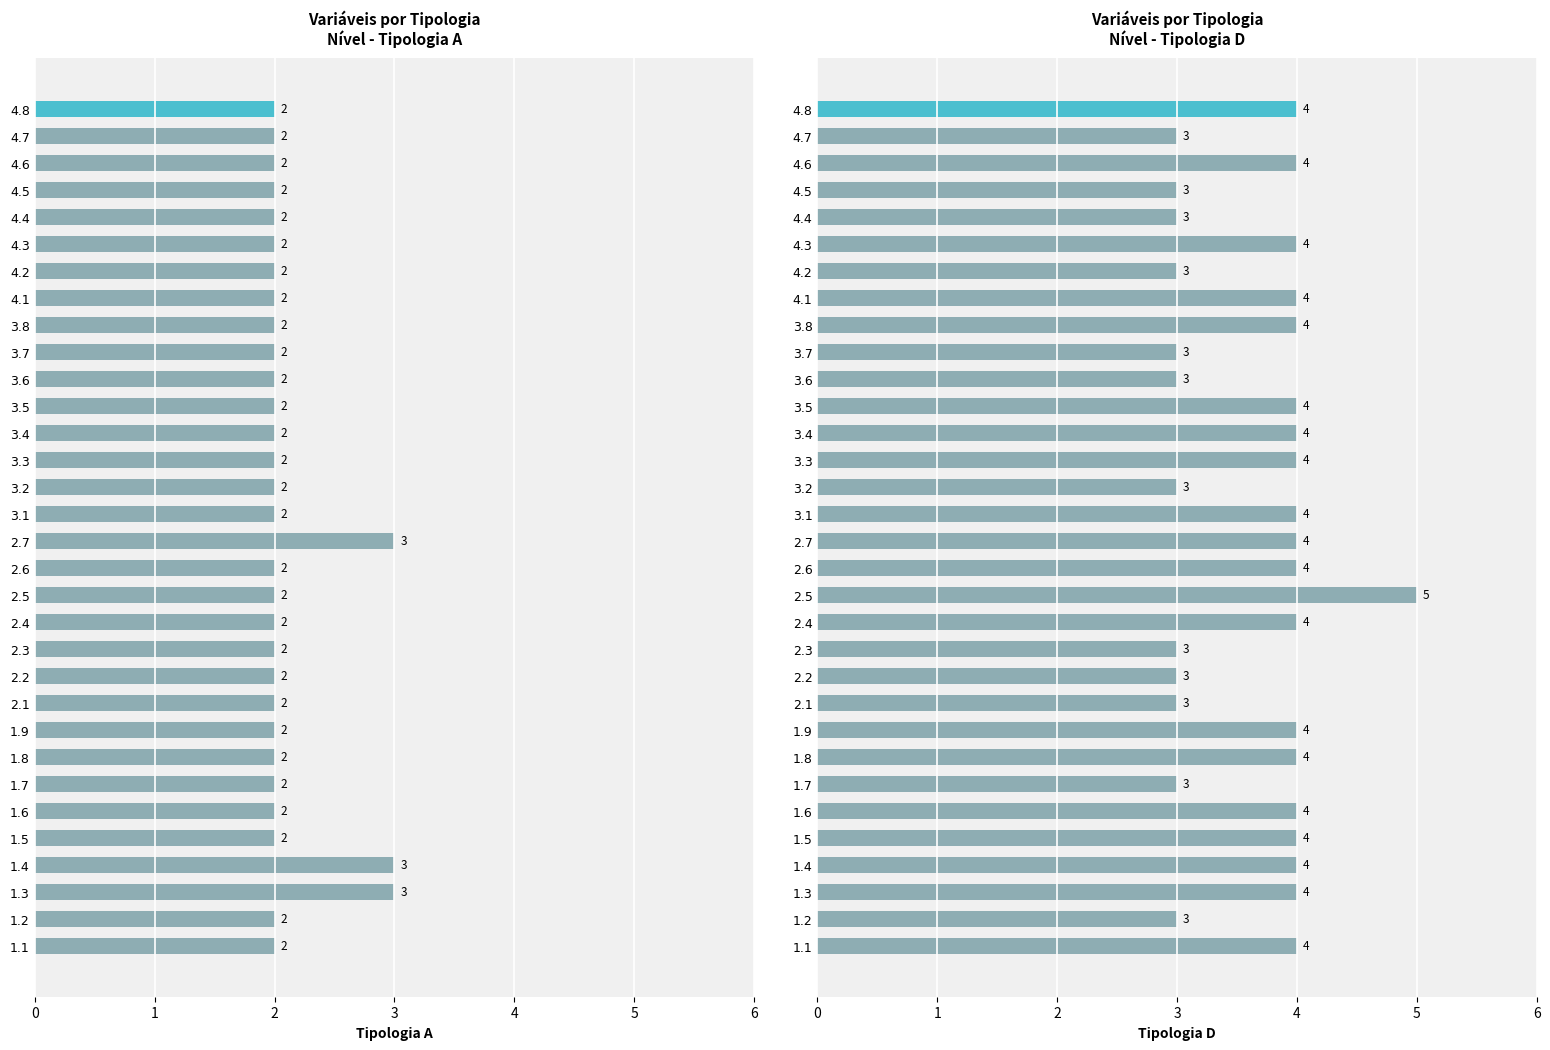

Reading right to left, list all the values displayed in this chart.

Tipologia A: 2	2	2	2	2	2	2	2	2	2	2	2	2	2	2	2	3	2	2	2	2	2	2	2	2	2	2	2	3	3	2	2
Tipologia D: 4	3	4	3	3	4	3	4	4	3	3	4	4	4	3	4	4	4	5	4	3	3	3	4	4	3	4	4	4	4	3	4